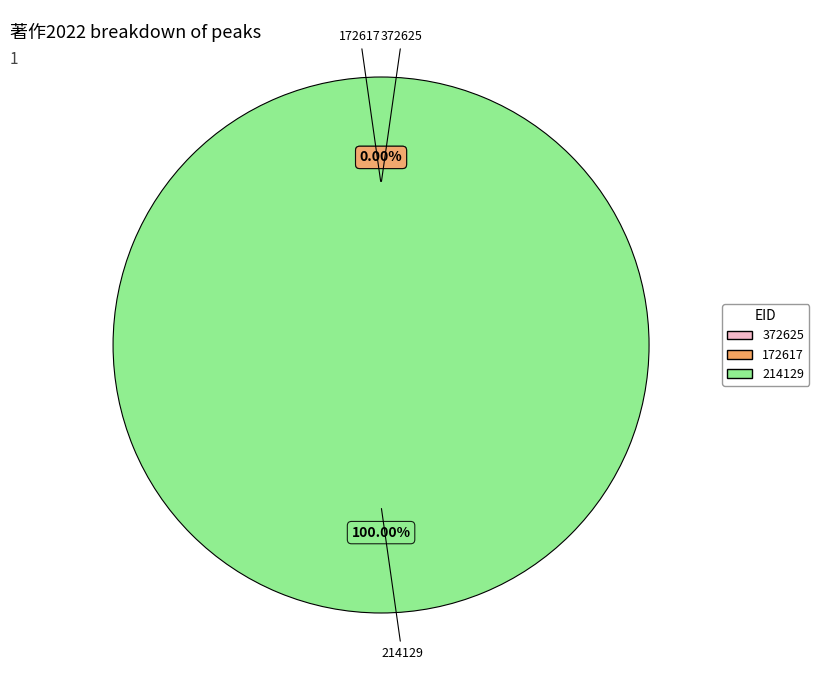

Is it true that 172617 is 0% of the pie?

True